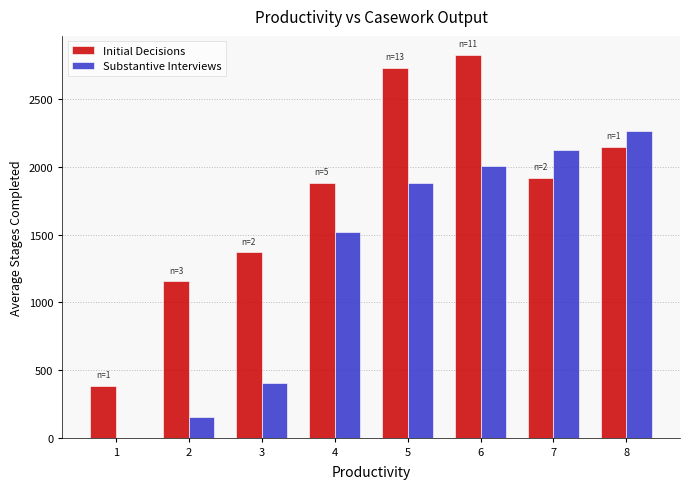

Is the value of Initial Decisions at 2 greater than the value of Substantive Interviews at 5?

No